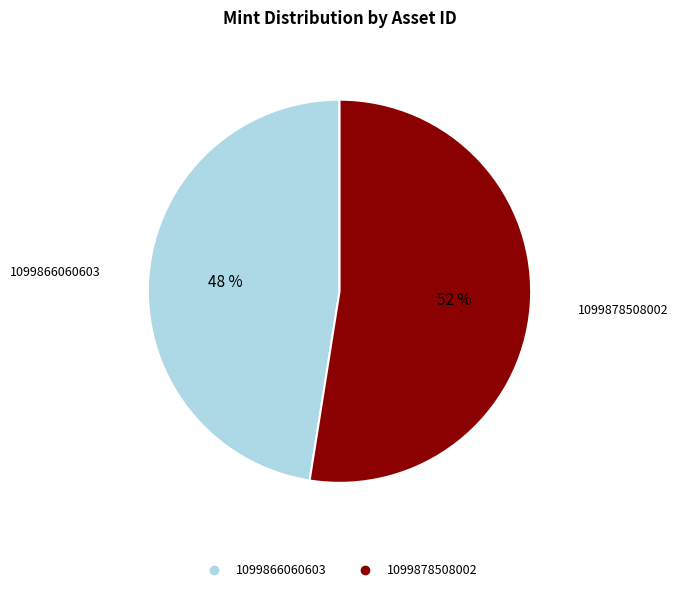

To the nearest percent, what is the combined percentage of 1099878508002 and 1099866060603?

100%